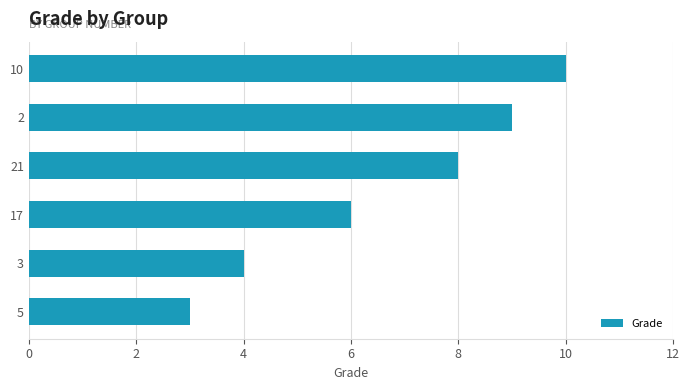

Where is the data nearest to the value 6?

17